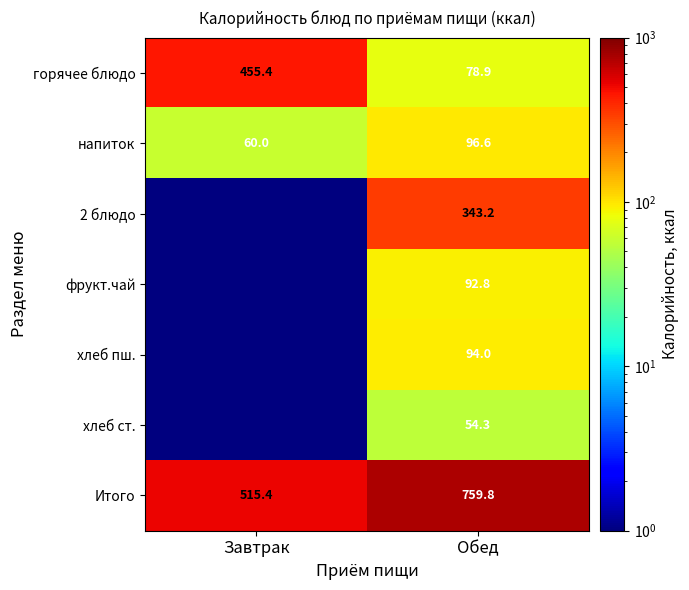

What is the difference between the highest and lowest values at Обед?

705.5